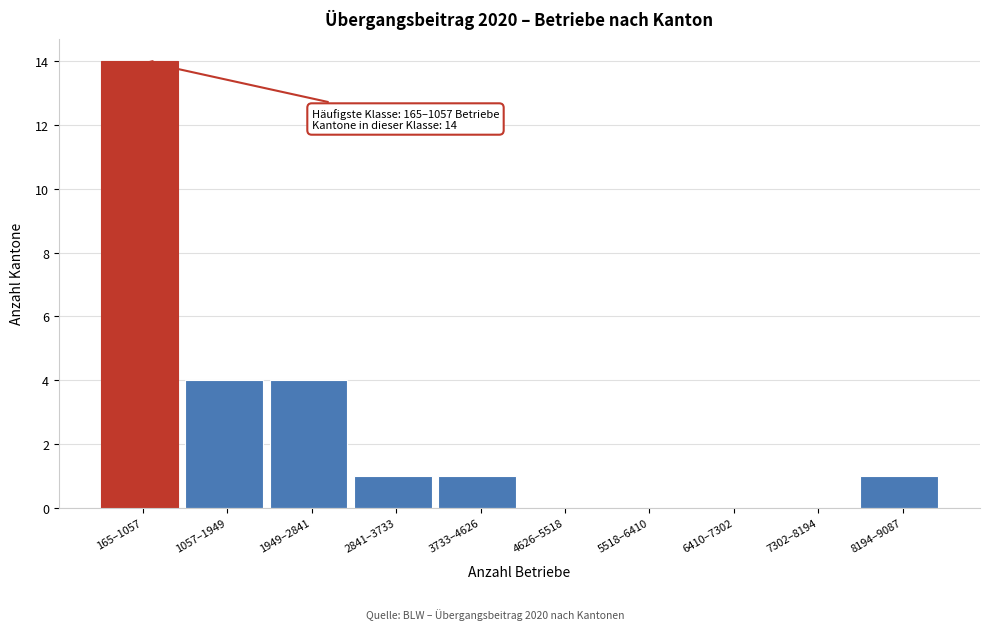

Reading left to right, transcribe all the data shown in this chart.

165–1057=14	1057–1949=4	1949–2841=4	2841–3733=1	3733–4626=1	4626–5518=0	5518–6410=0	6410–7302=0	7302–8194=0	8194–9087=1